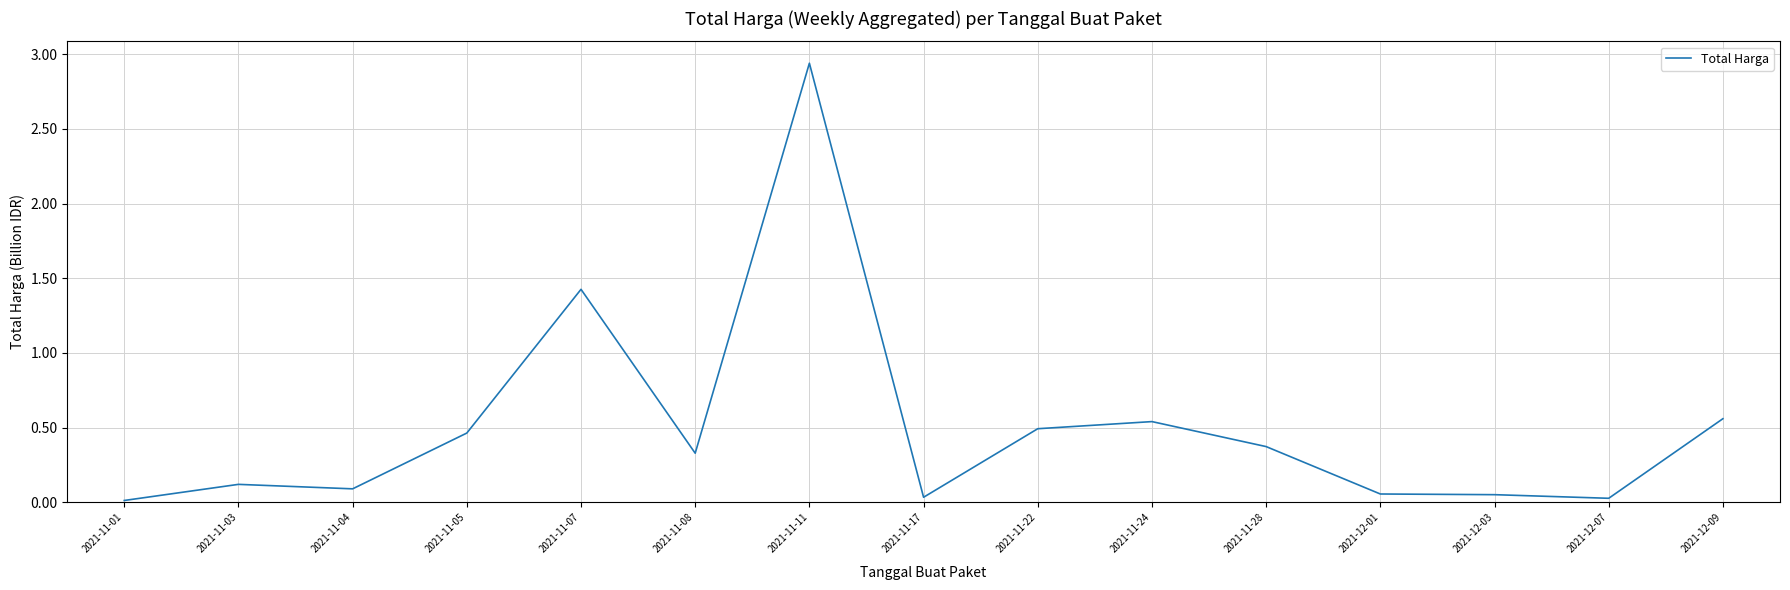

Between 2021-12-03 and 2021-11-04, which is larger?

2021-11-04